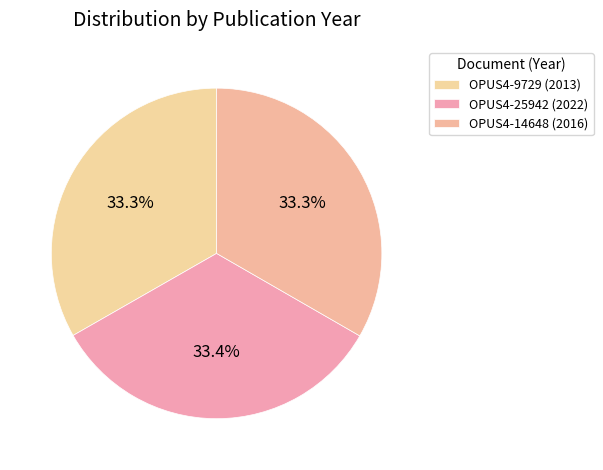

Approximately how many times larger is the value at OPUS4-25942 (2022) compared to OPUS4-14648 (2016)?

1.0